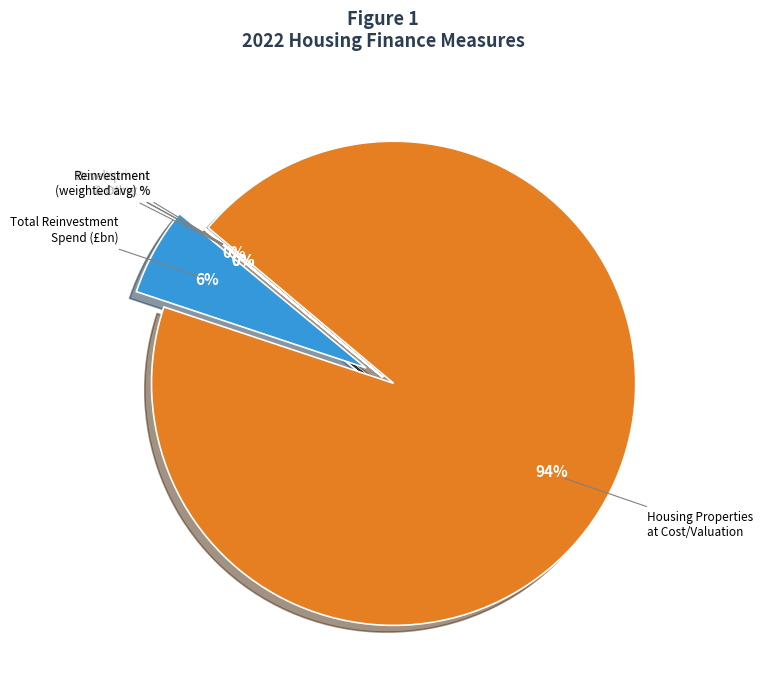

Does any single category account for the majority?

Yes